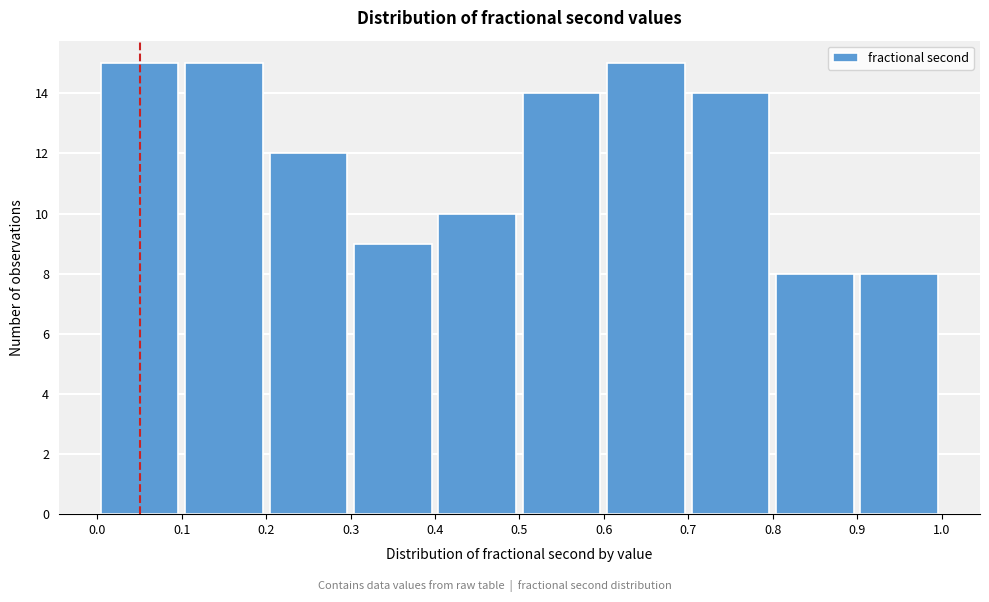

Reading left to right, transcribe this chart: for each bar, give the range it covers on the x-axis and its height. The values are not printed on the chart, so give them approximately, as read against the axis.

0.0 to 0.1: 15
0.1 to 0.2: 15
0.2 to 0.3: 12
0.3 to 0.4: 9
0.4 to 0.5: 10
0.5 to 0.6: 14
0.6 to 0.7: 15
0.7 to 0.8: 14
0.8 to 0.9: 8
0.9 to 1.0: 8